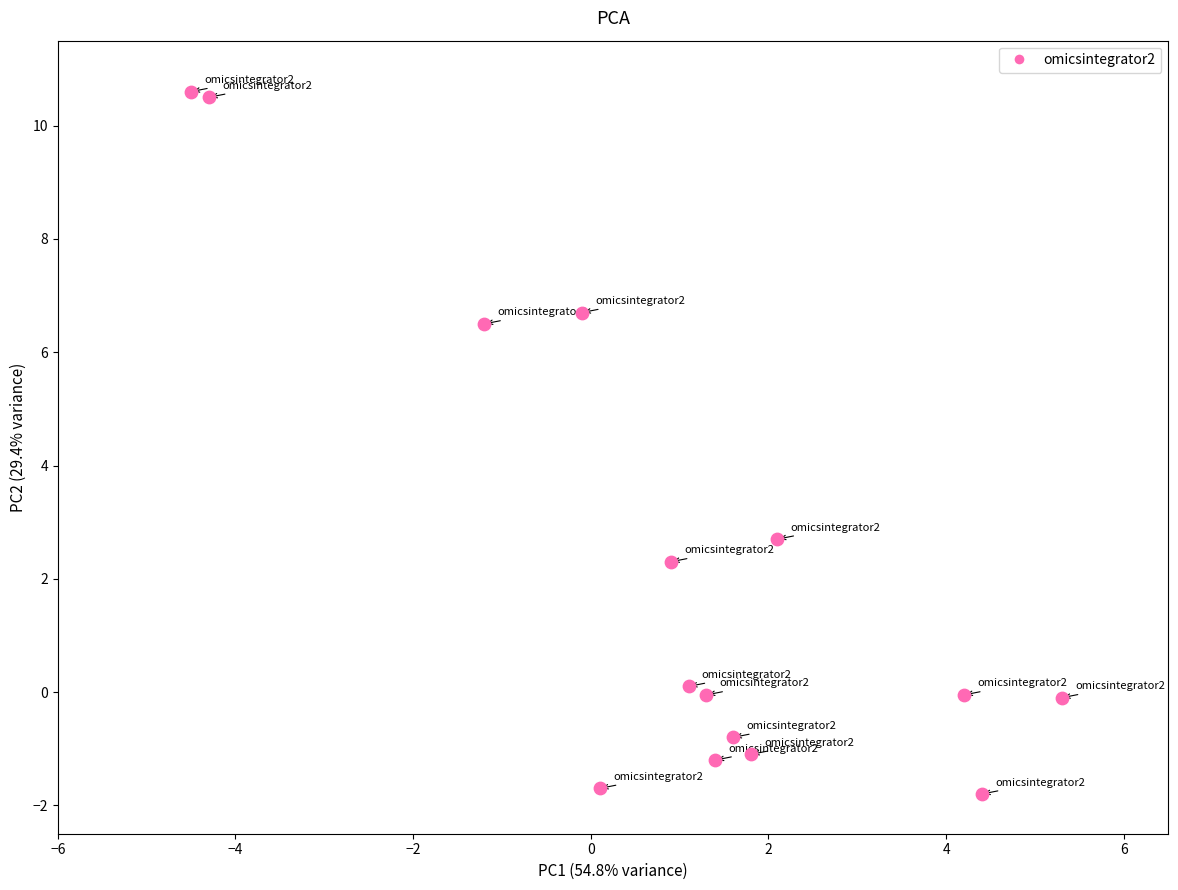

What Y value in the scatter plot is closest to 4?

2.7